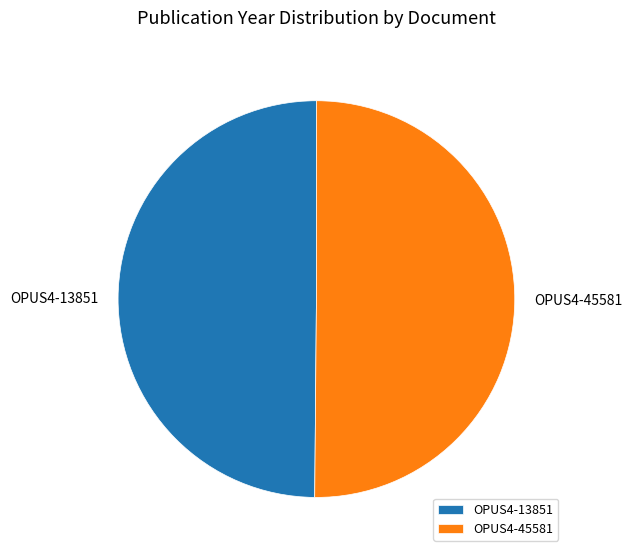

What is the ratio of the value at OPUS4-45581 to the value at OPUS4-13851?

1.0